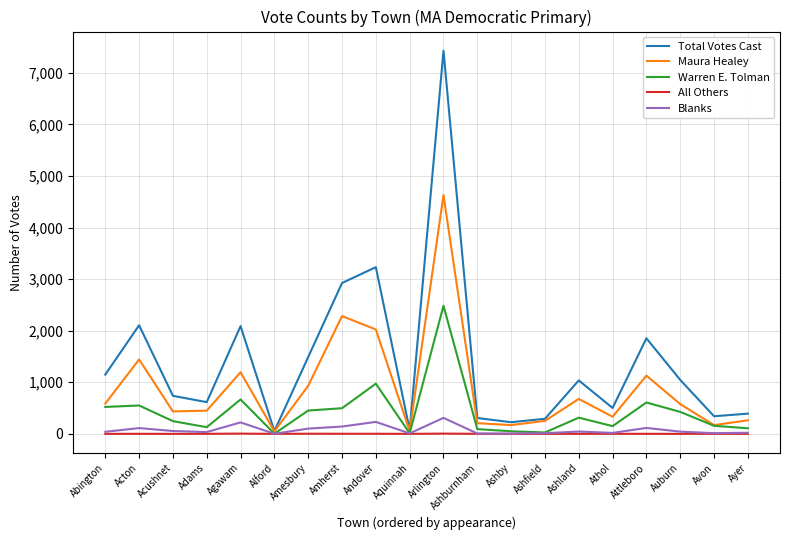

What is the difference between the Warren E. Tolman values at Attleboro and Ayer?

500